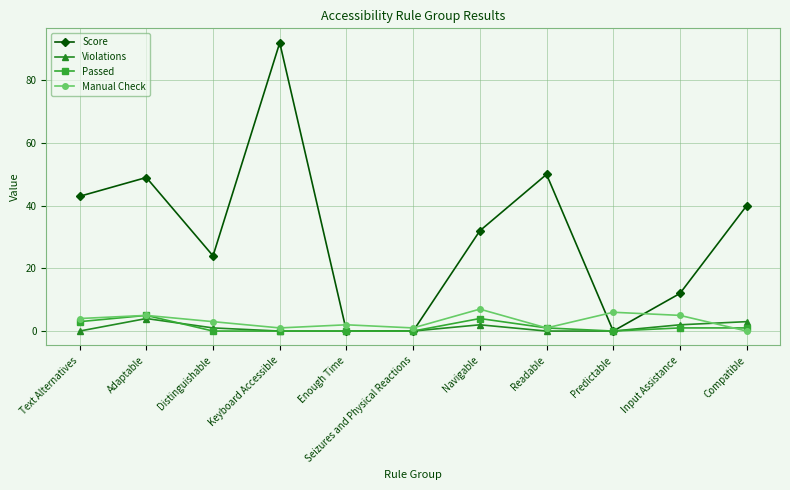

What is the difference between the Score values at Adaptable and Enough Time?

49